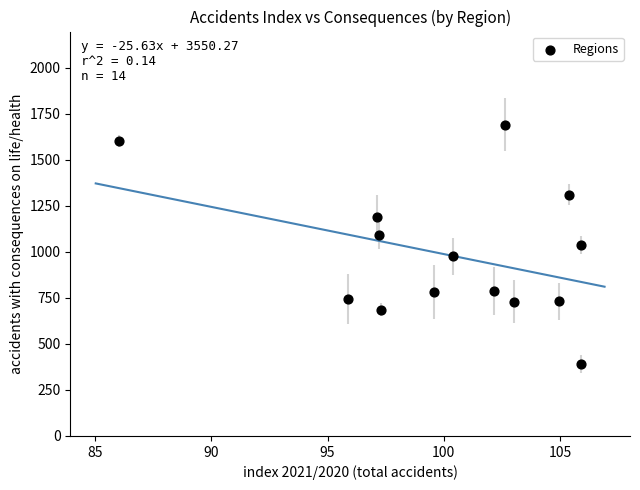

What is the range of Y values (max minus min)?

1300